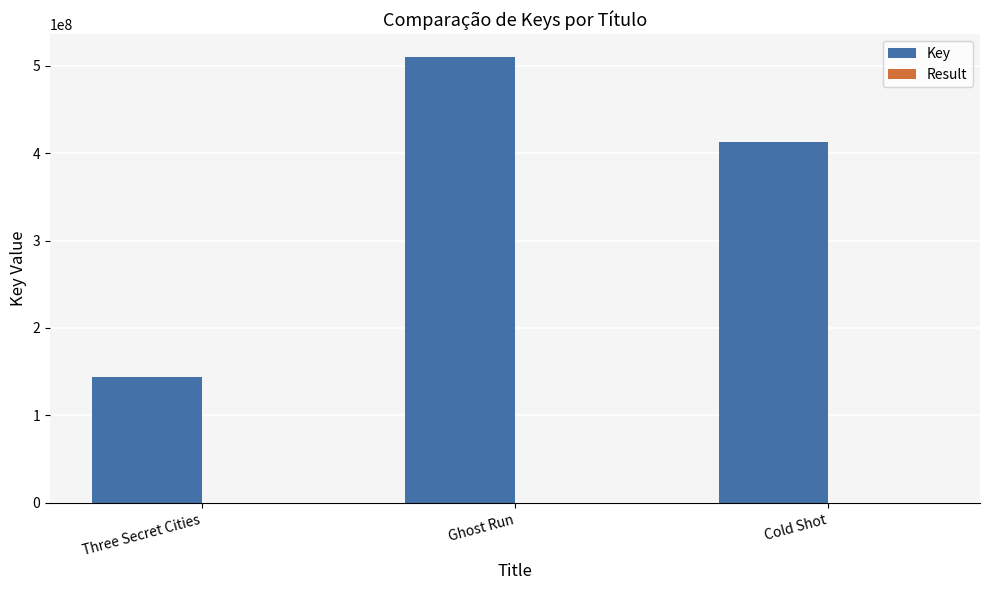

Which series has the largest total across all categories?

Key